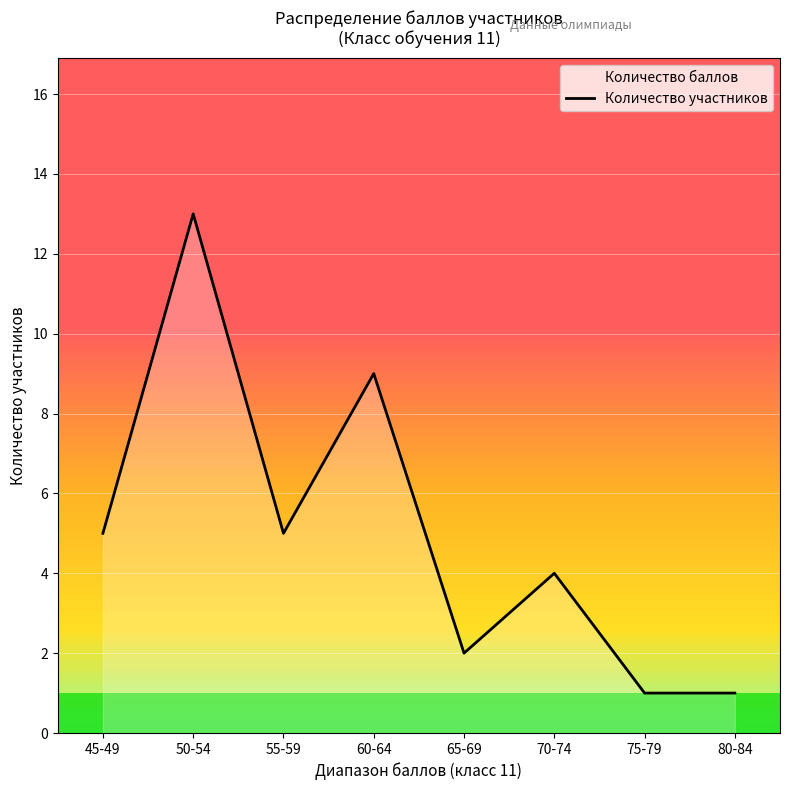

Rank the categories by value from lowest to highest.

75-79, 80-84, 65-69, 70-74, 45-49, 55-59, 60-64, 50-54